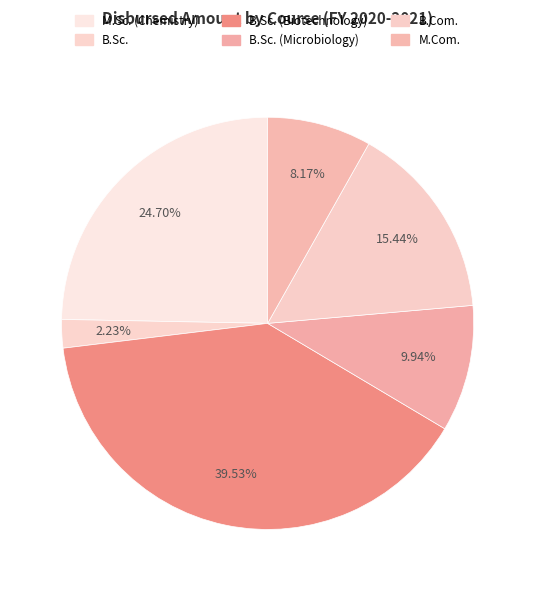

Count the number of slices in the pie.

6